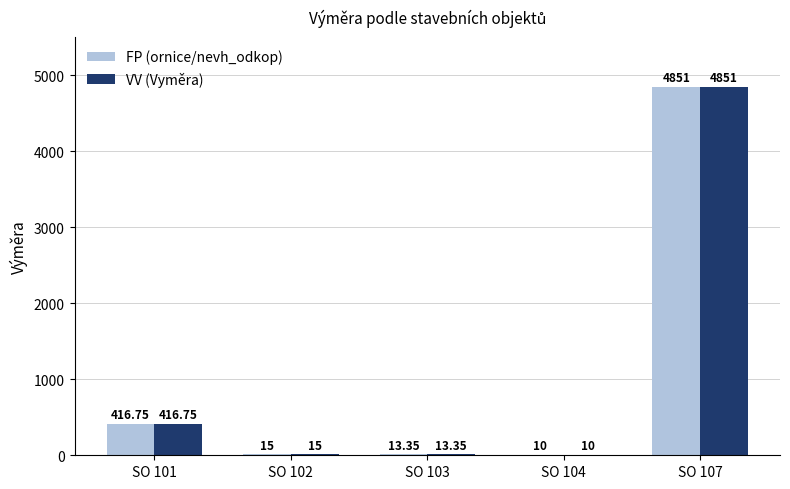

What is the sum of the VV (Vyměra) values at SO 101 and SO 107?

5267.8